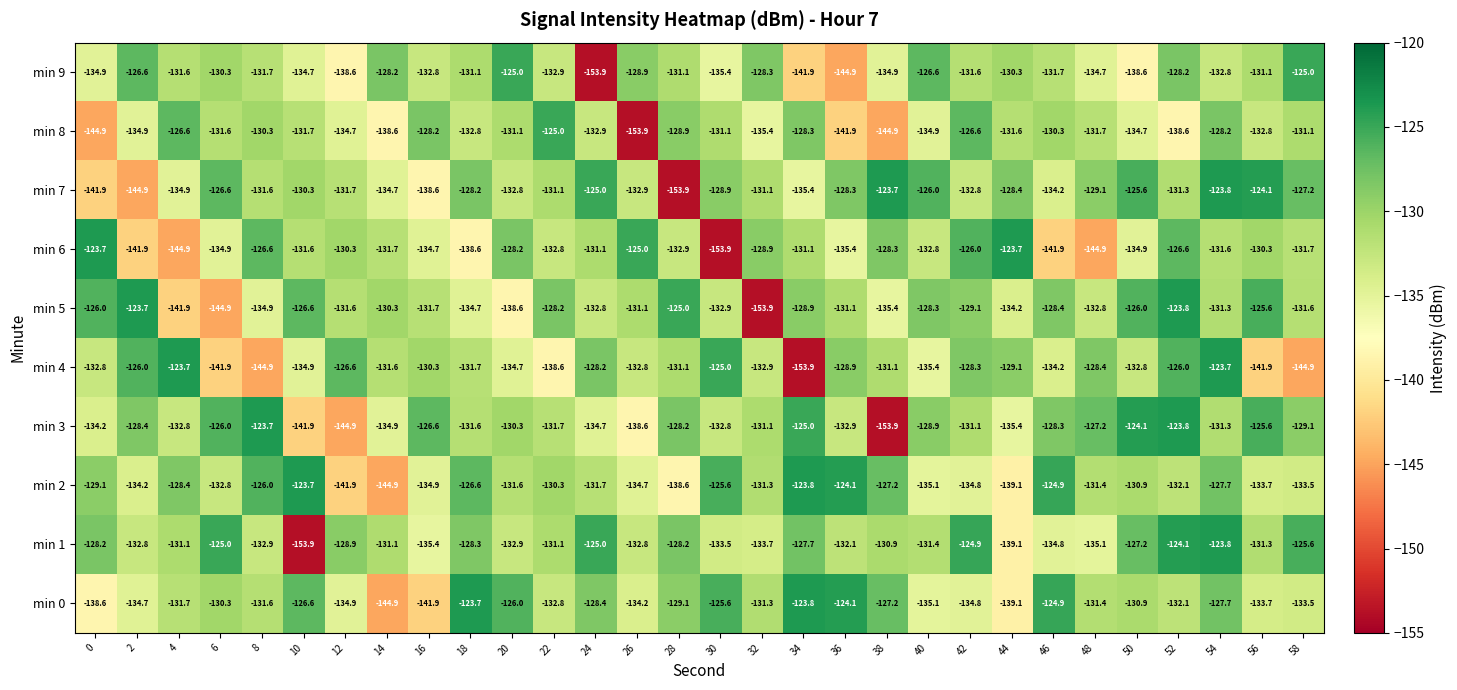

What value does the min 8 series have at 28?

-128.9